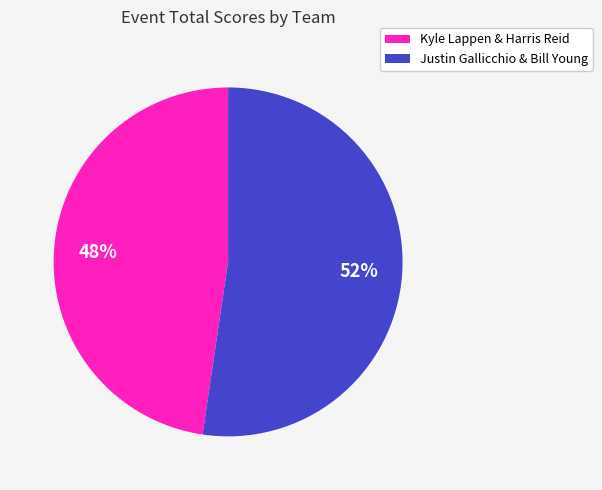

Which slice is the largest?

Justin Gallicchio & Bill Young